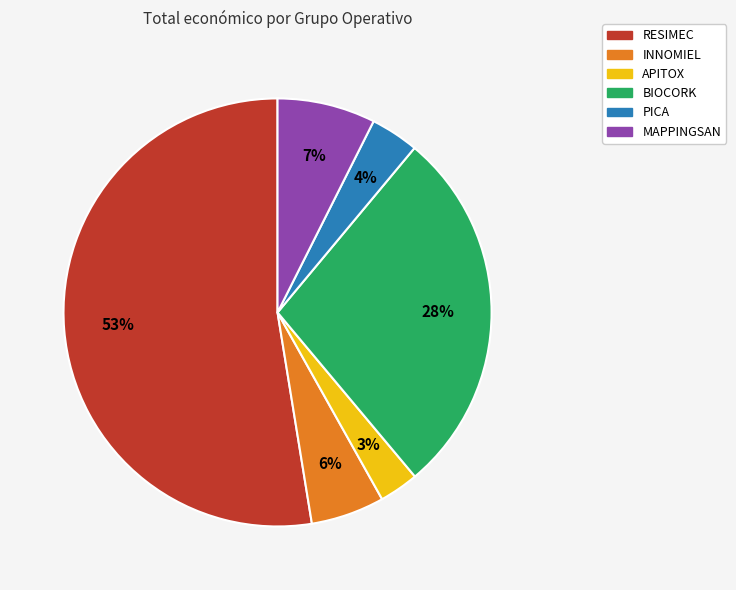

Which category has the smallest portion of the pie?

APITOX